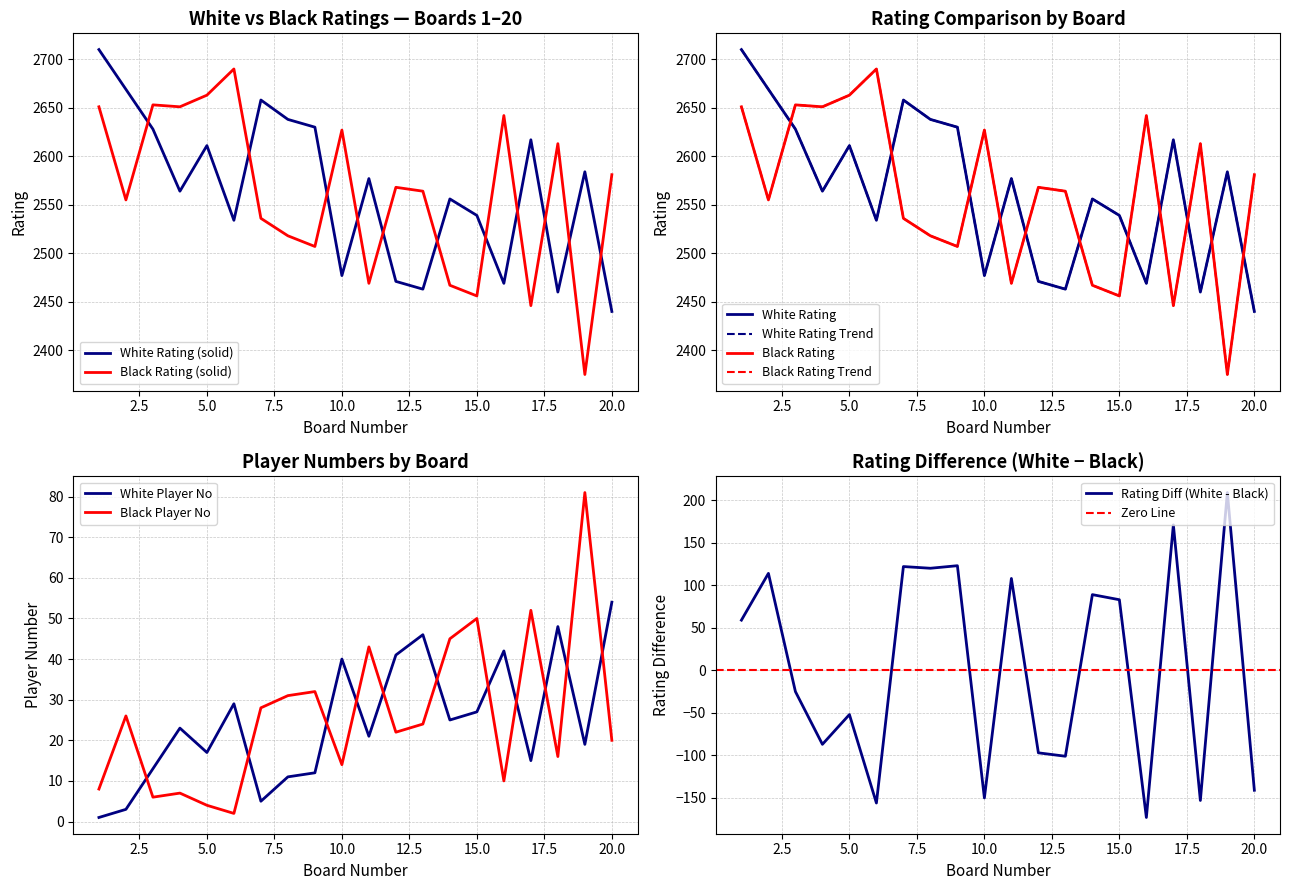

What is the difference between the highest and lowest values at 12?

2546